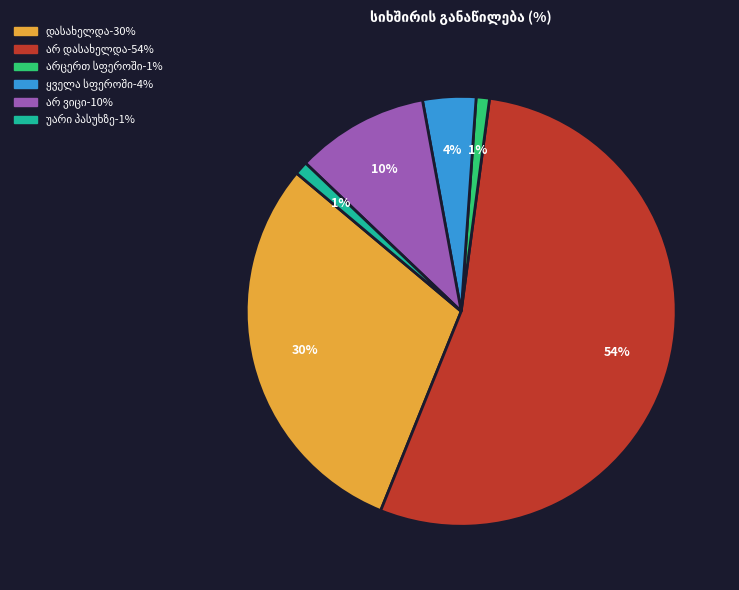

Does any single category account for the majority?

Yes